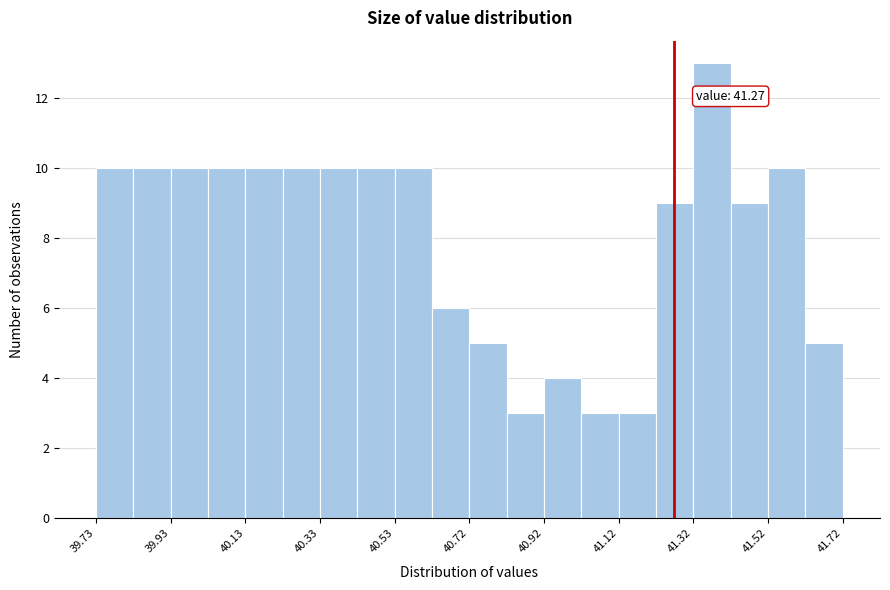

Over which range of the x-axis is the bar tallest?

41.32 to 41.42